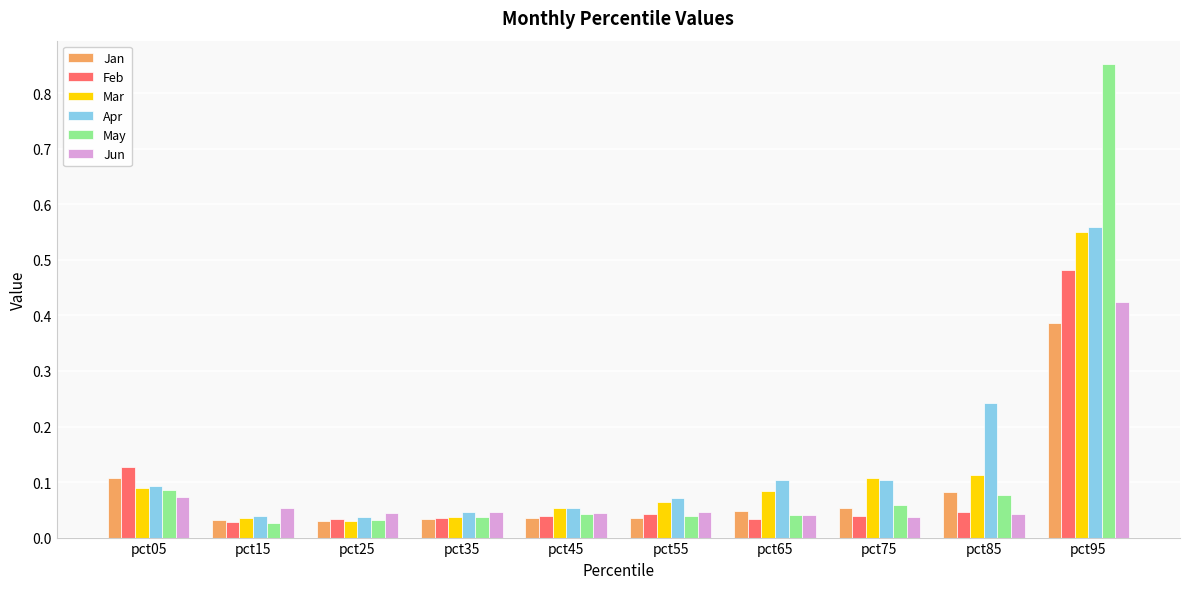

What is the sum of all May values?

1.3